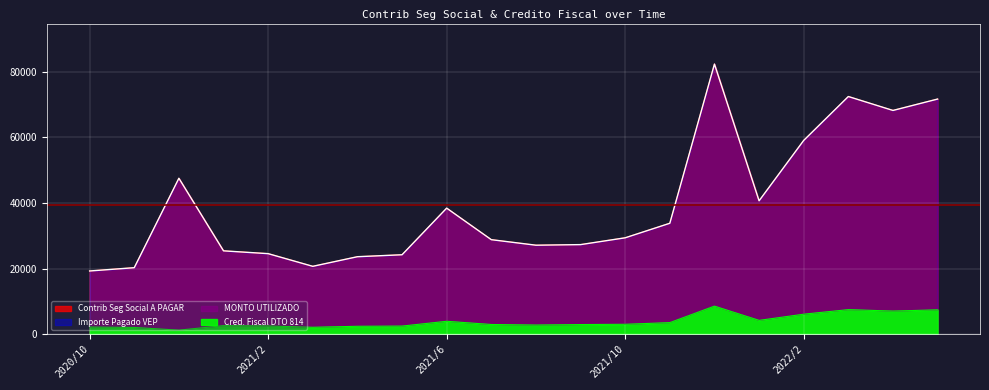

At which category does the chart reach its minimum across all series?

2020/12